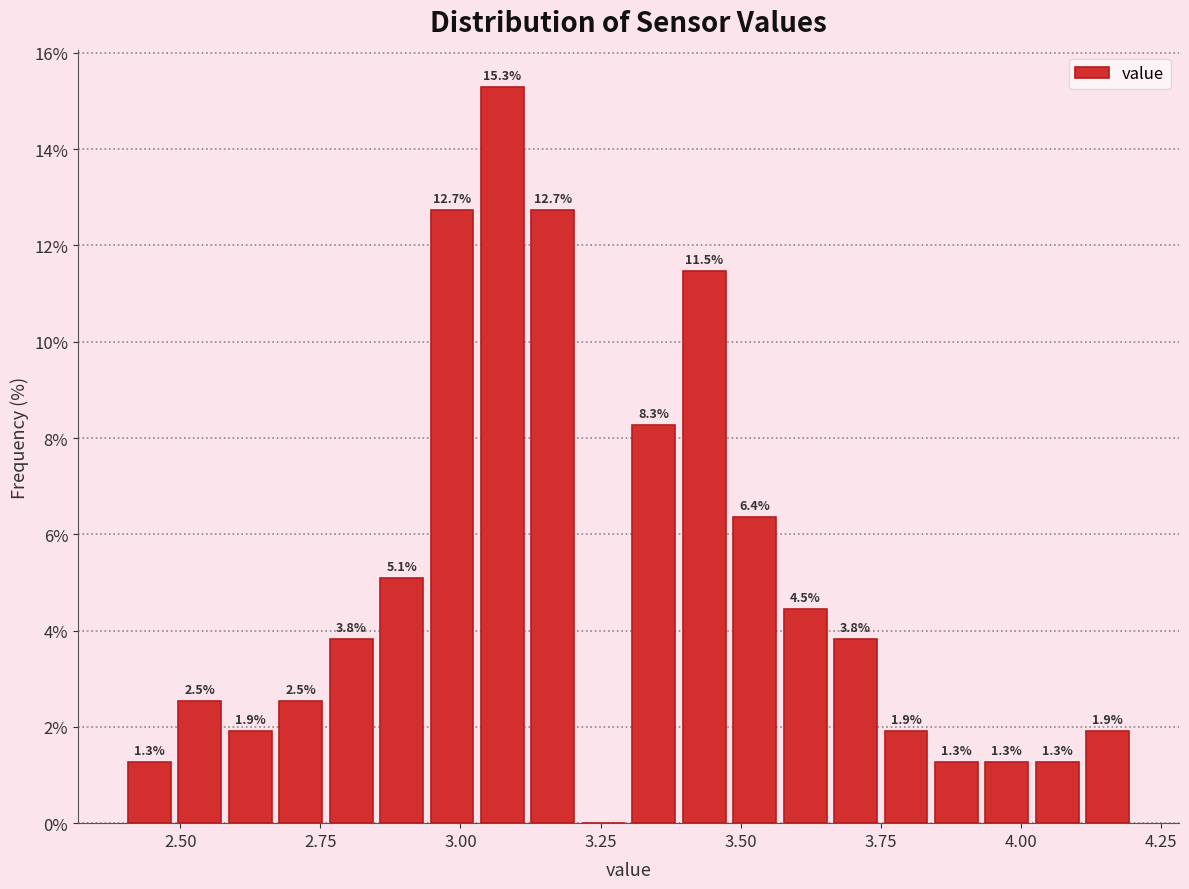

Around what value on the x-axis is the tallest bar? Give the approximate position of its centre, as read against the axis.

3.10